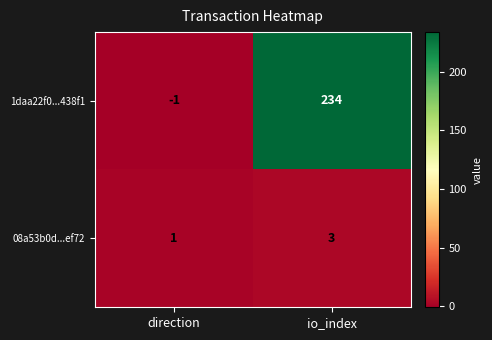

What is the sum of the 08a53b0d...ef72 values at direction and io_index?

4